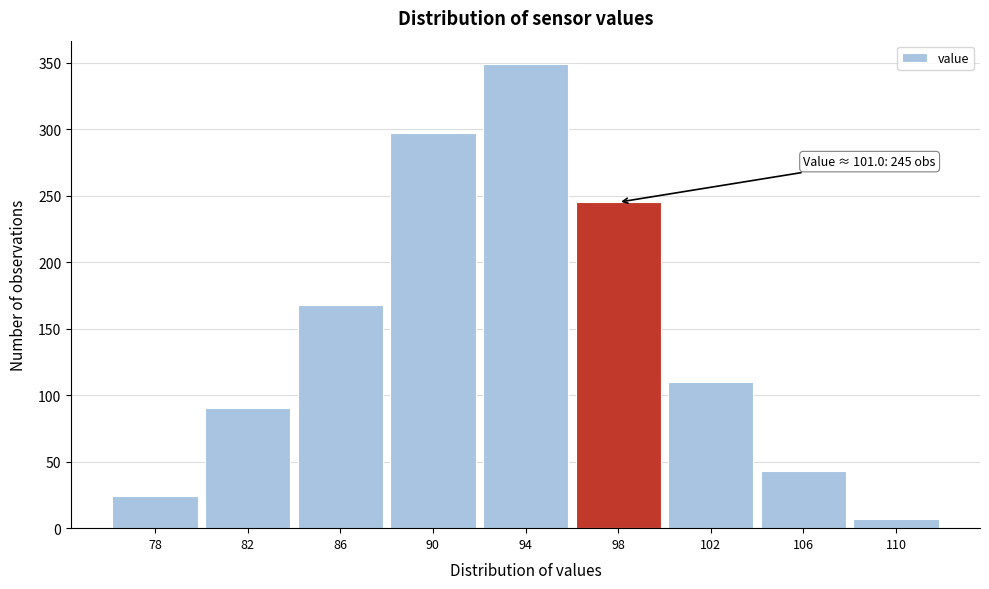

Reading left to right, extract all data points from this chart.

24	90	168	297	349	245	110	43	7